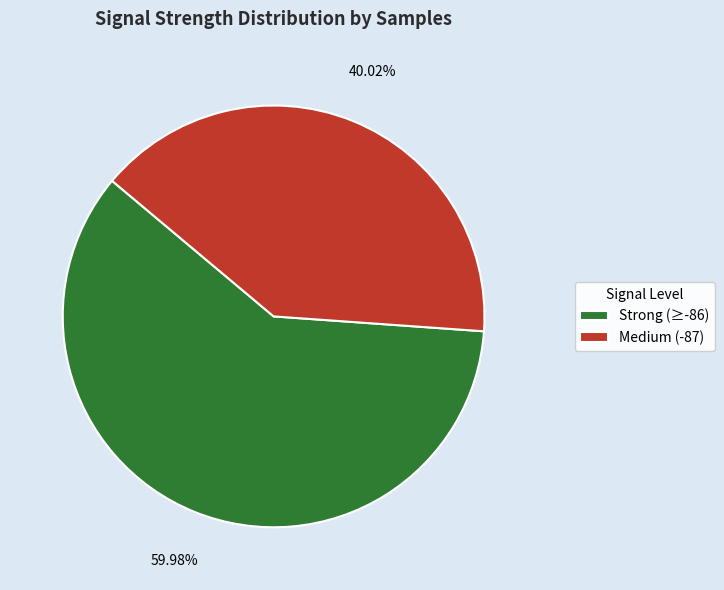

Which category has the biggest portion of the pie?

Strong (≥-86)